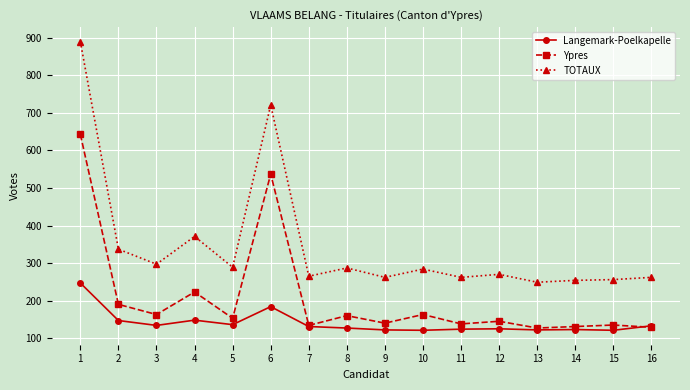

What is the value of the TOTAUX point at the 12th from the left?

270